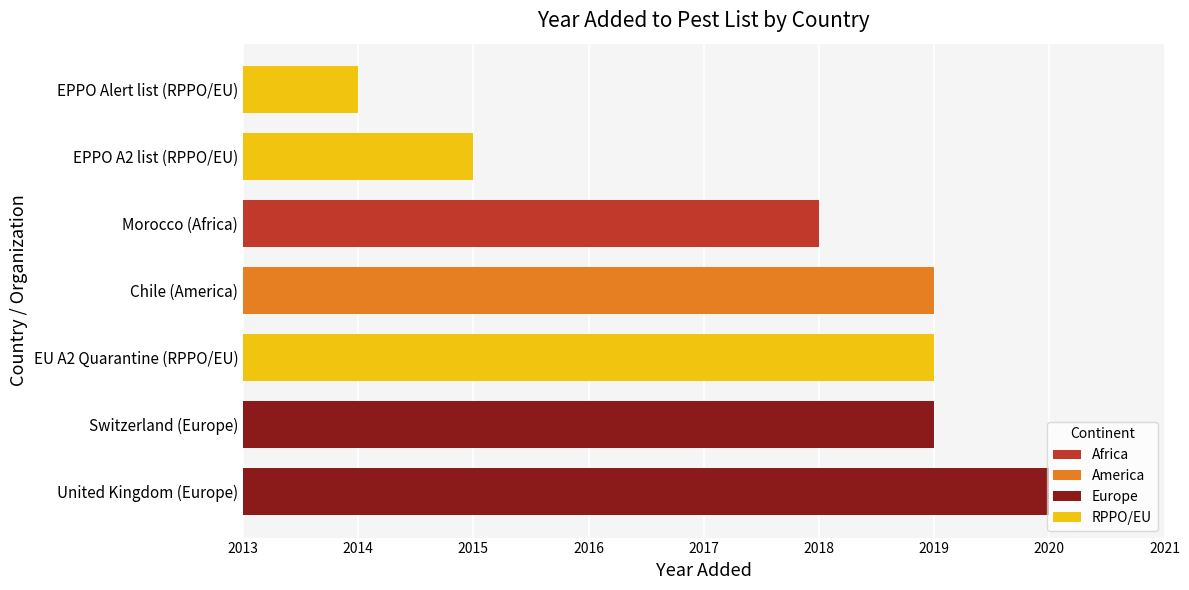

What is the difference between the maximum and minimum values?

6